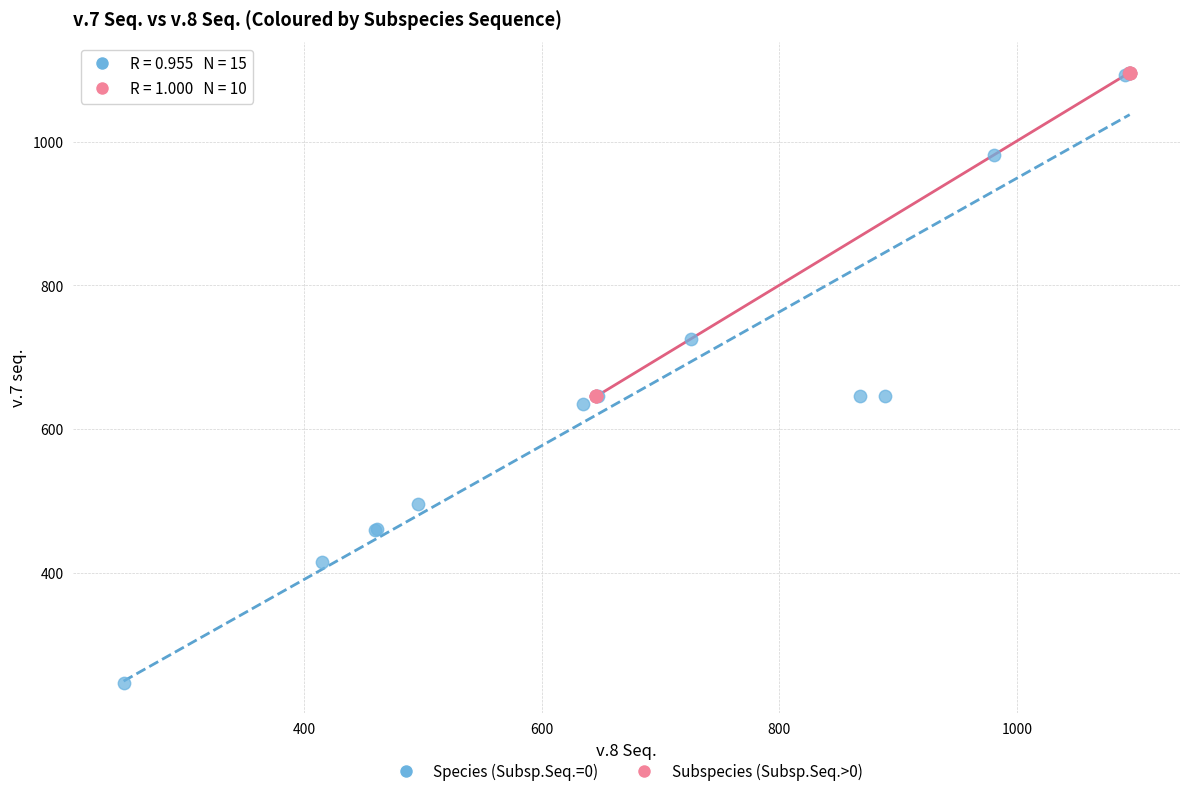

What are all the series names shown in the legend?

Species (Subsp.Seq.=0), Subspecies (Subsp.Seq.>0)